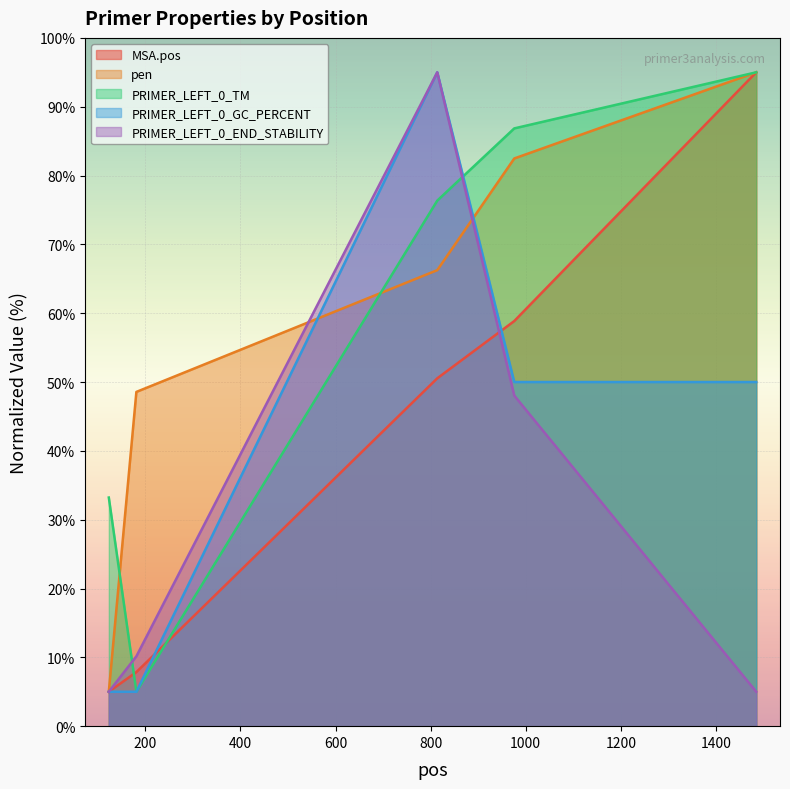

Reading left to right, what are all the values shown in this chart?

MSA.pos: 123=5.0	181=7.9	814=50.5	976=58.9	1485=95.0
pen: 123=5.0	181=48.6	814=66.3	976=82.5	1485=95.0
PRIMER_LEFT_0_TM: 123=33.2	181=5.0	814=76.4	976=86.9	1485=95.0
PRIMER_LEFT_0_GC_PERCENT: 123=5.0	181=5.0	814=95.0	976=50.0	1485=50.0
PRIMER_LEFT_0_END_STABILITY: 123=5.0	181=10.2	814=95.0	976=48.0	1485=5.0